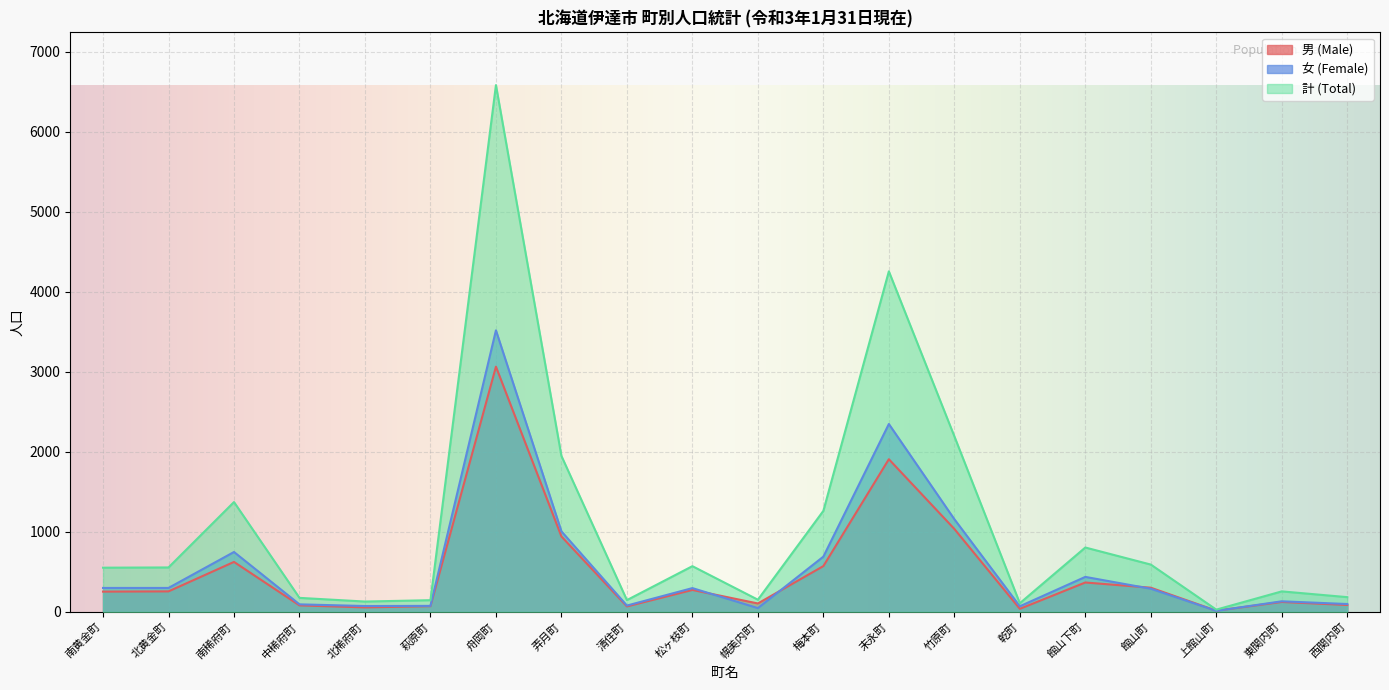

Rank the series at 弄月町 from lowest to highest value.

男 (Male), 女 (Female), 計 (Total)